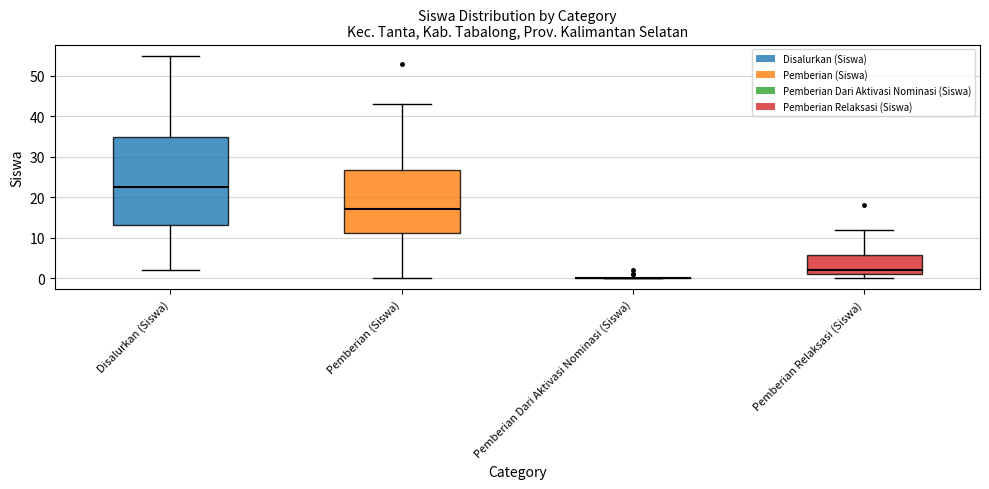

Which box is the tallest, from its lower edge to its upper edge?

Disalurkan (Siswa)